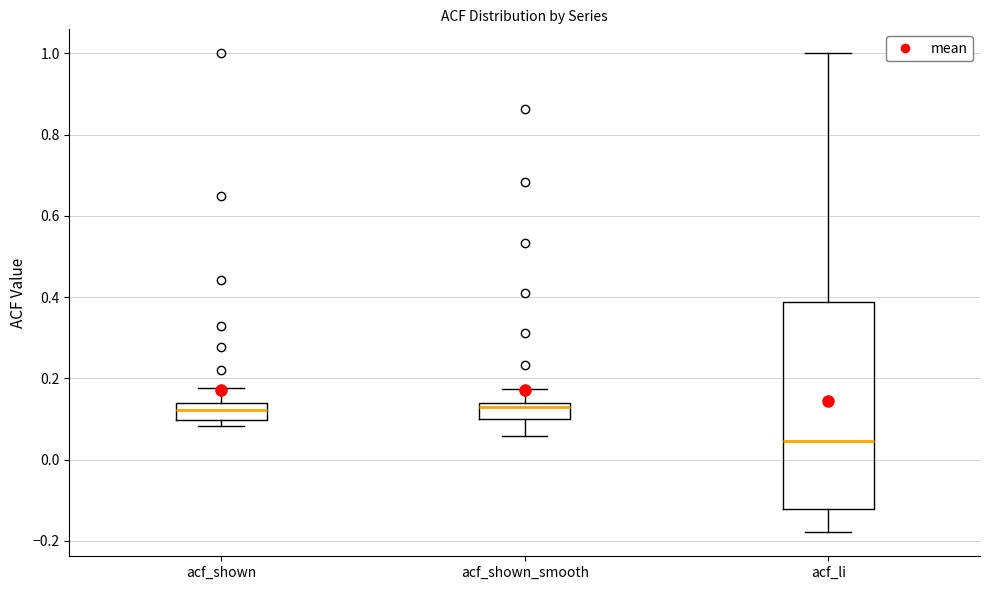

Which box is the tallest, from its lower edge to its upper edge?

acf_li